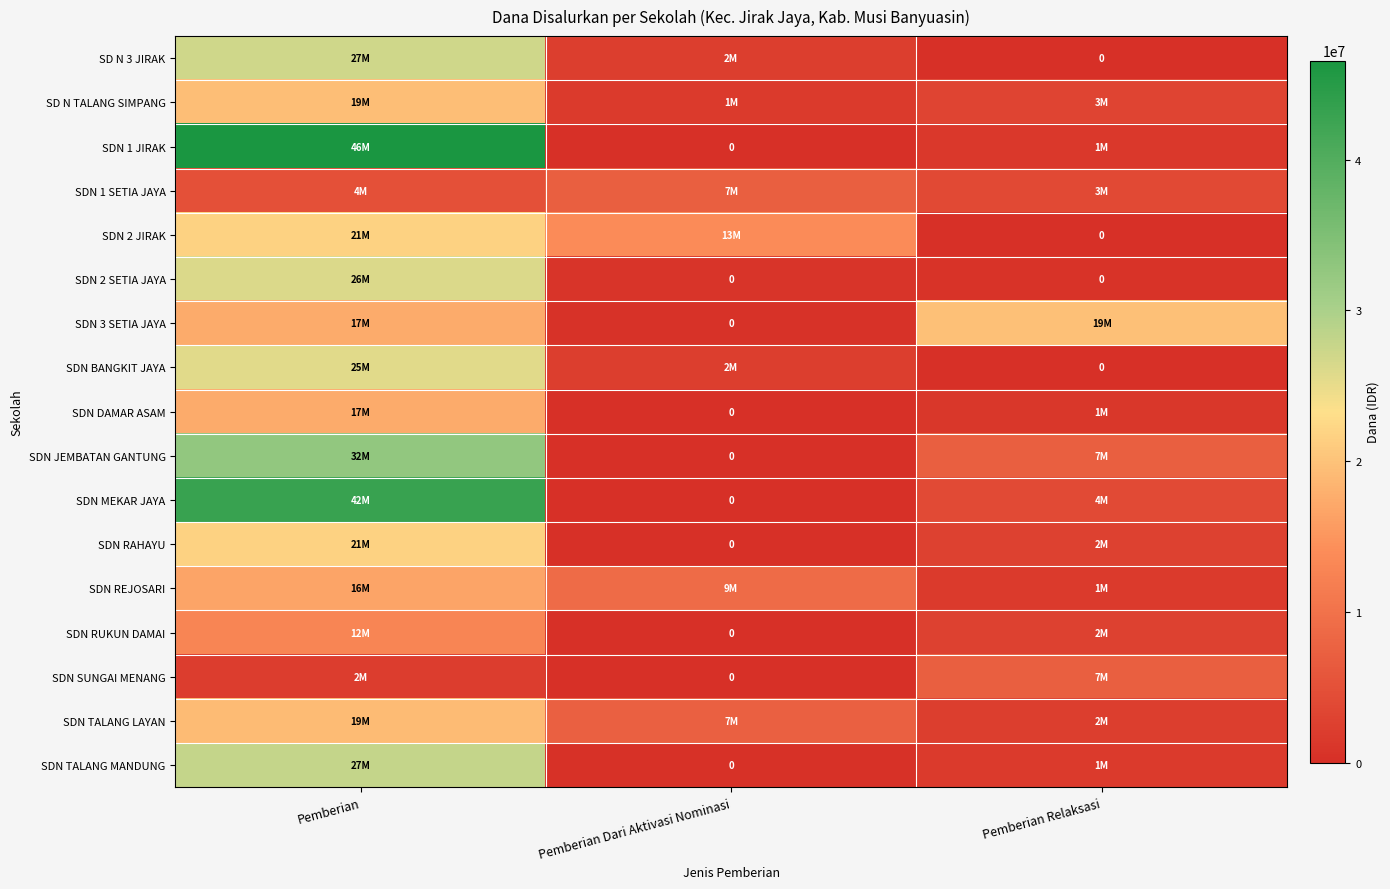

Where does the SDN DAMAR ASAM series first go above 1125000?

Pemberian